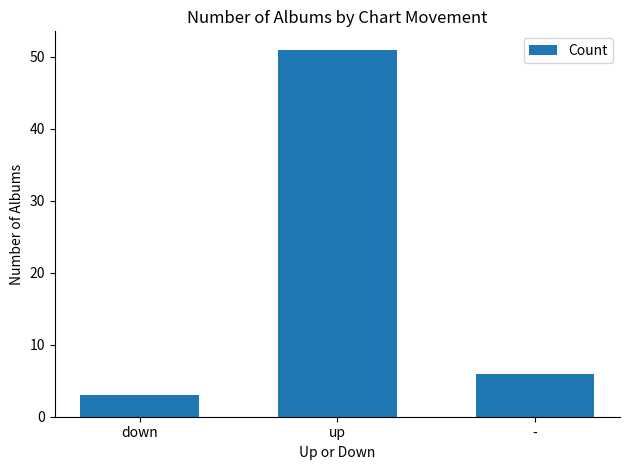

Reading right to left, transcribe all the data shown in this chart.

6	51	3